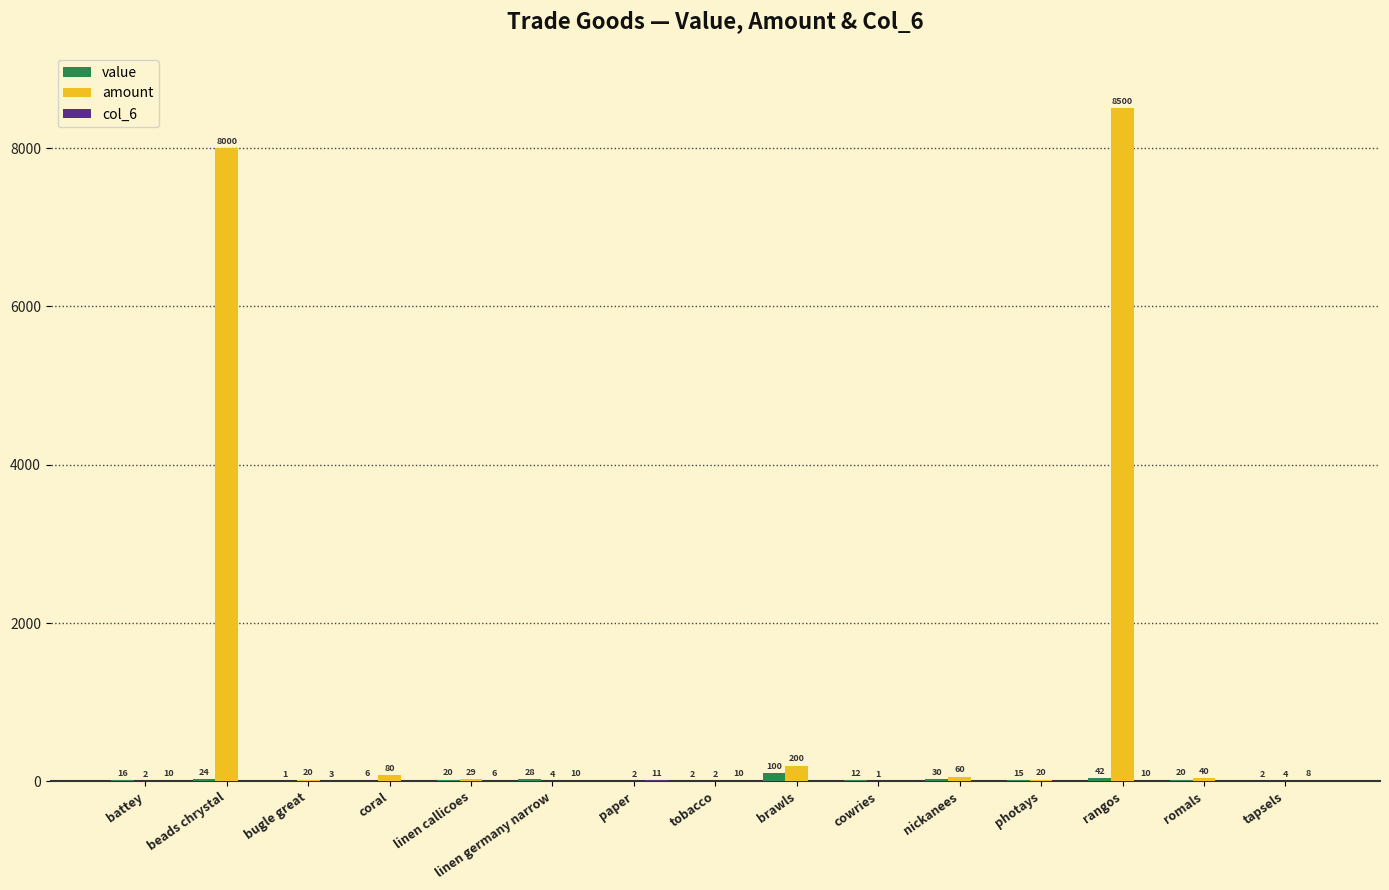

The amount series shows 8500 at rangos. True or false?

True